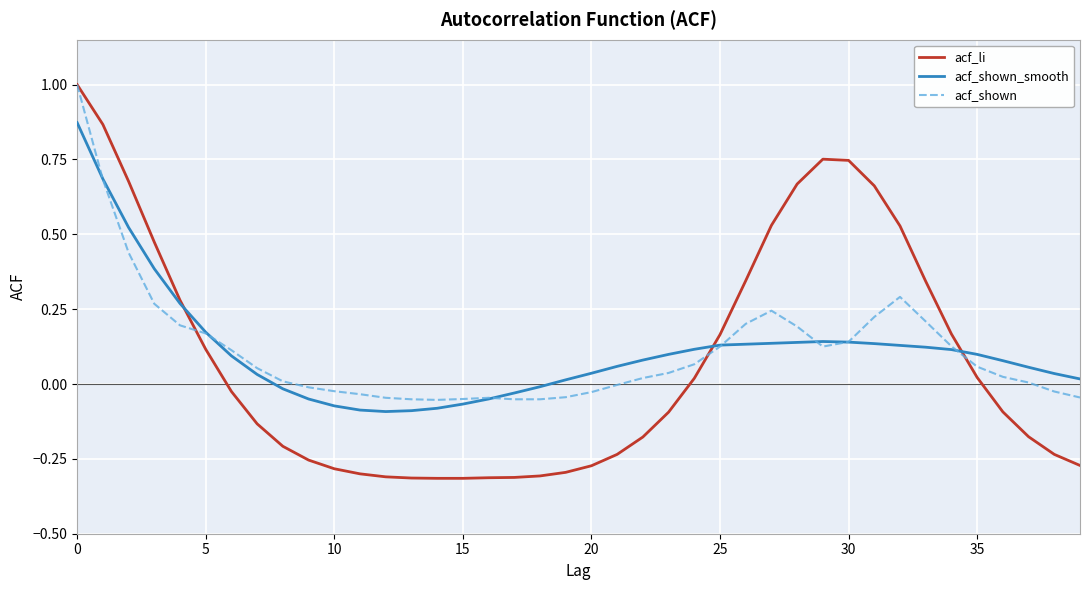

What is the maximum value shown in the chart?

1.0